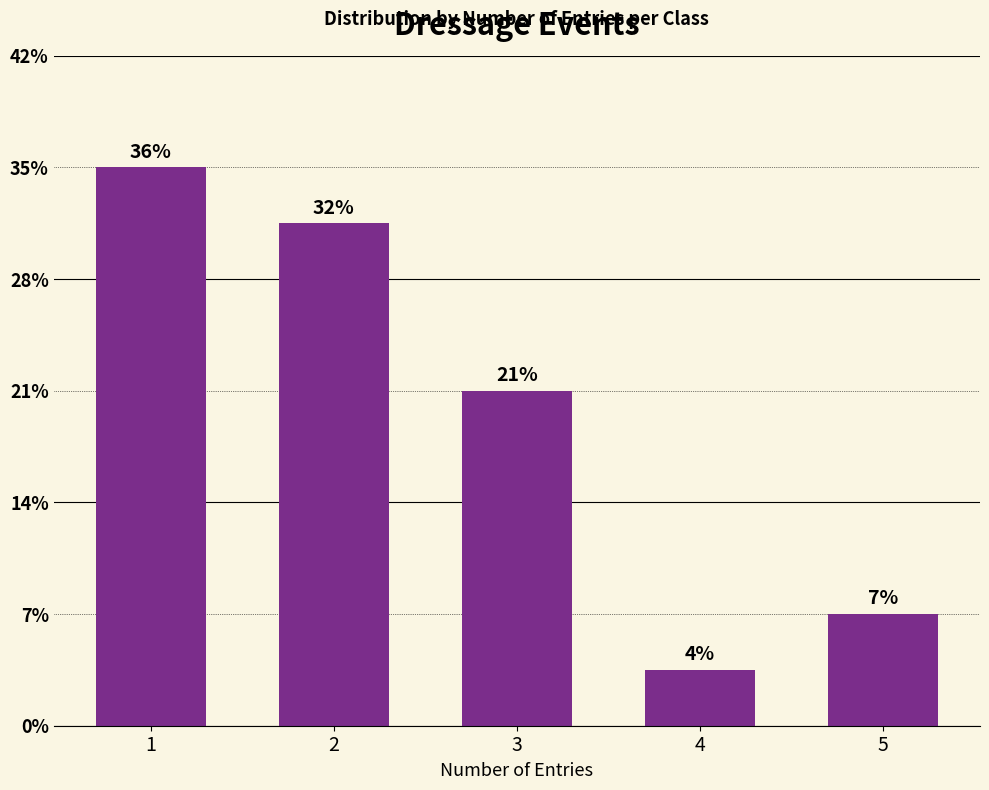

Are the bars horizontal?

No